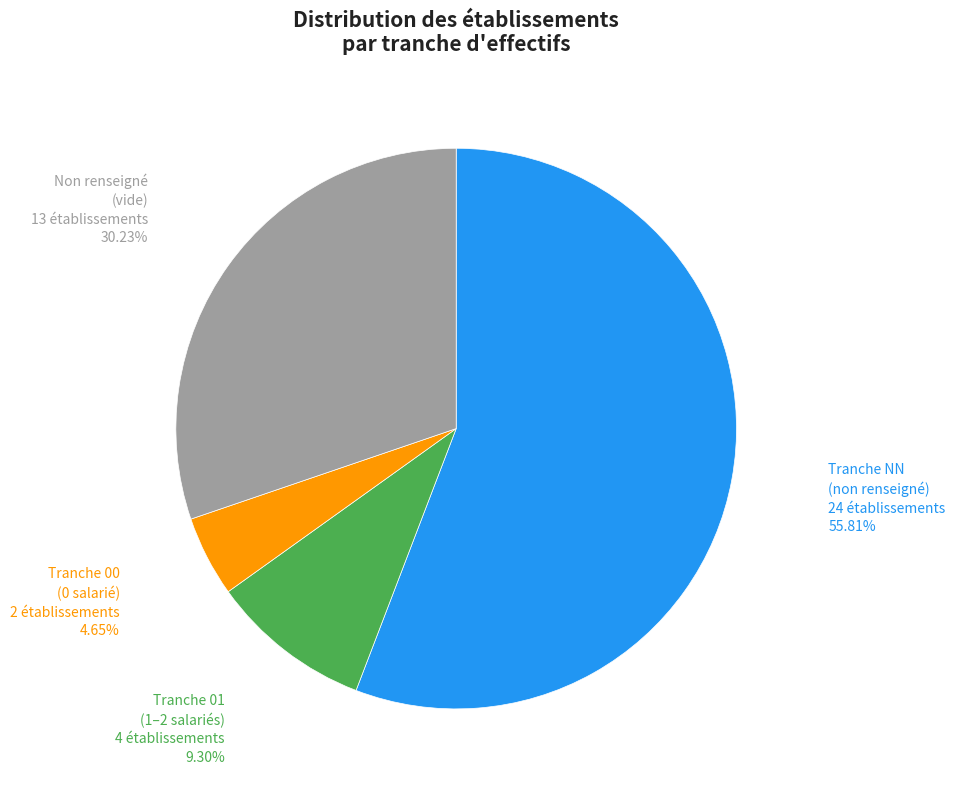

Is there any slice that represents more than half of the pie?

Yes